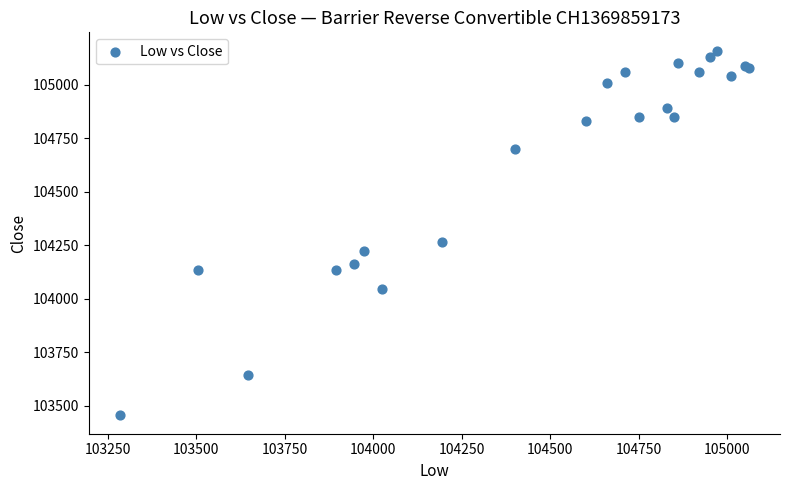

What Y value in the scatter plot is closest to 104307?

104265